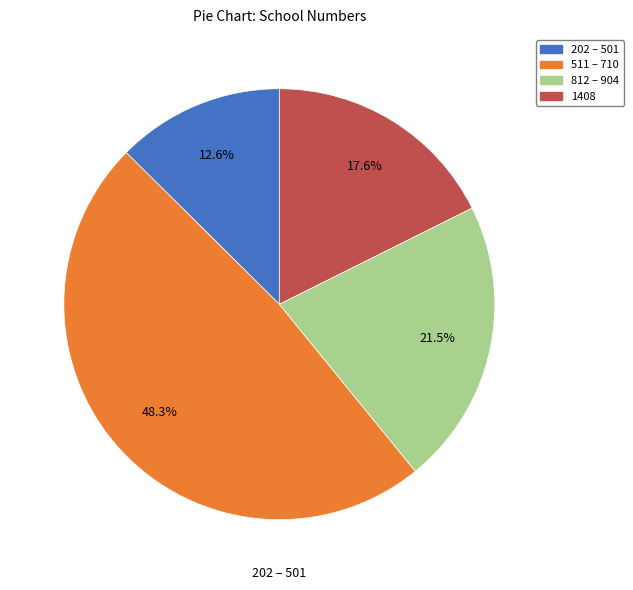

How many segments does this pie chart have?

4